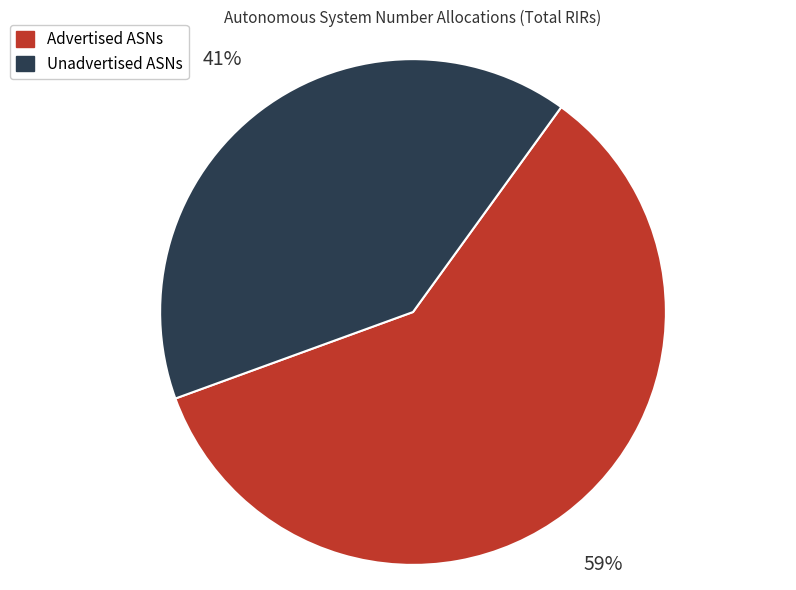

How many segments does this pie chart have?

2